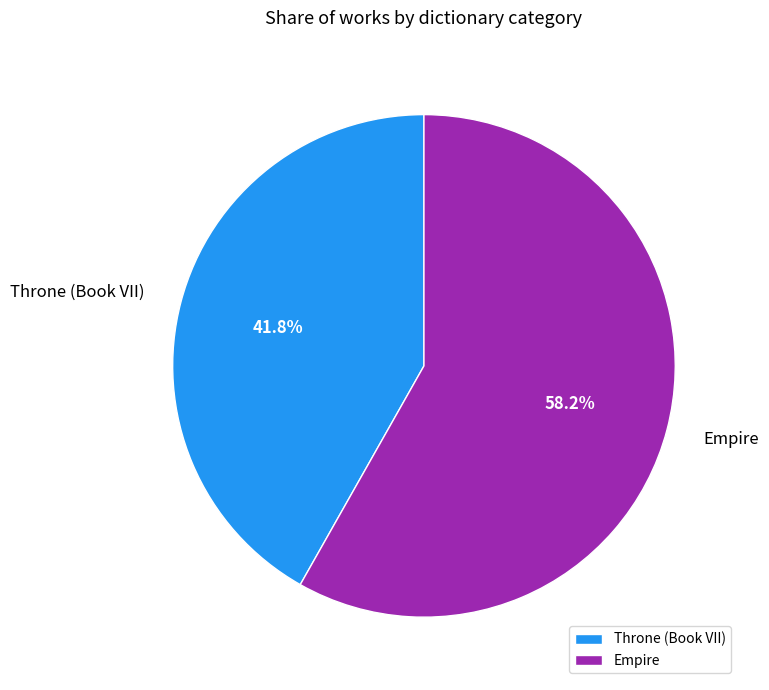

Count the number of slices in the pie.

2